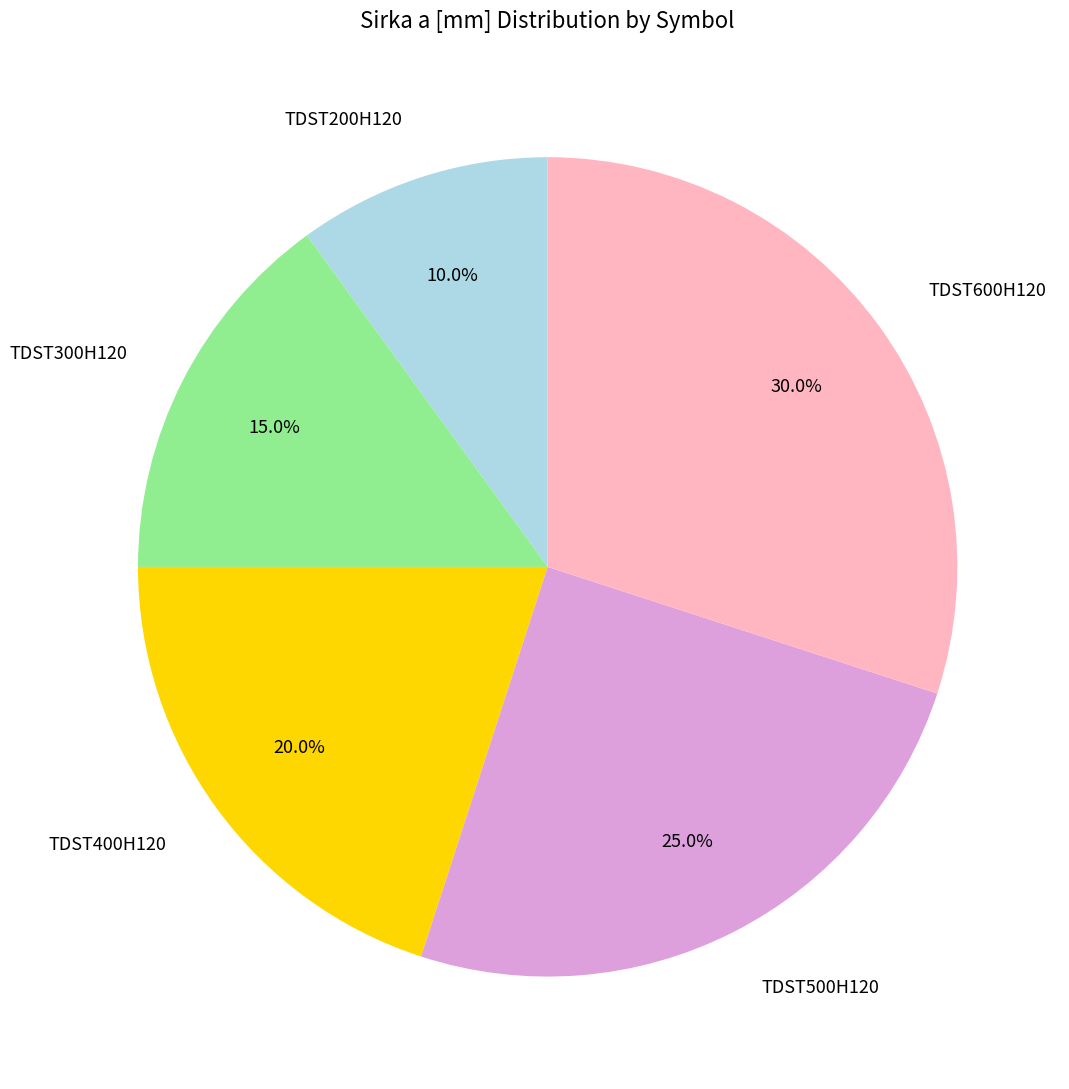

How many slices are in this pie chart?

5